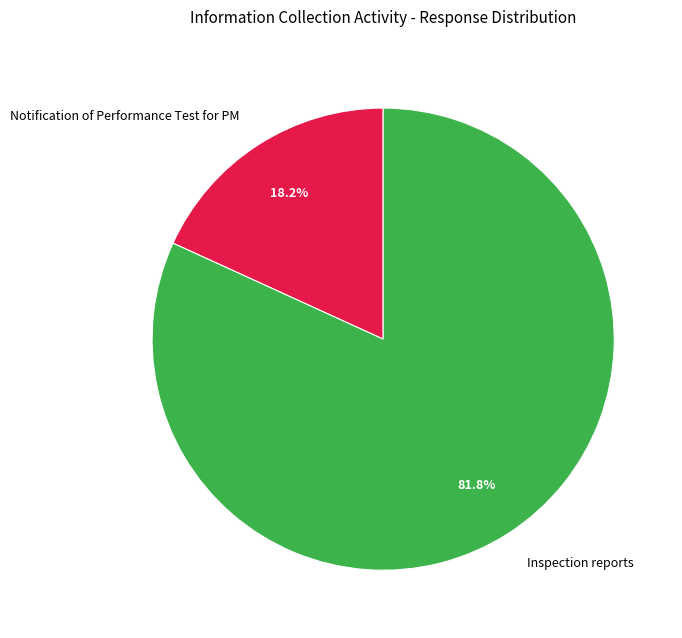

What percentage is the Notification of Performance Test for PM slice, to the nearest percent?

18%